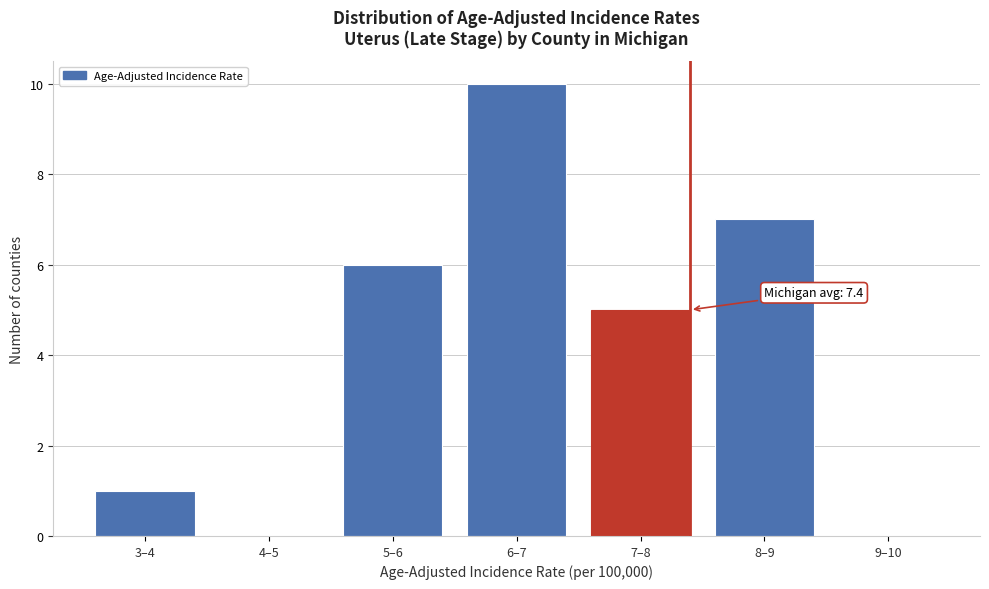

Reading left to right, transcribe all the data shown in this chart.

3–4=1	4–5=0	5–6=6	6–7=10	7–8=5	8–9=7	9–10=0